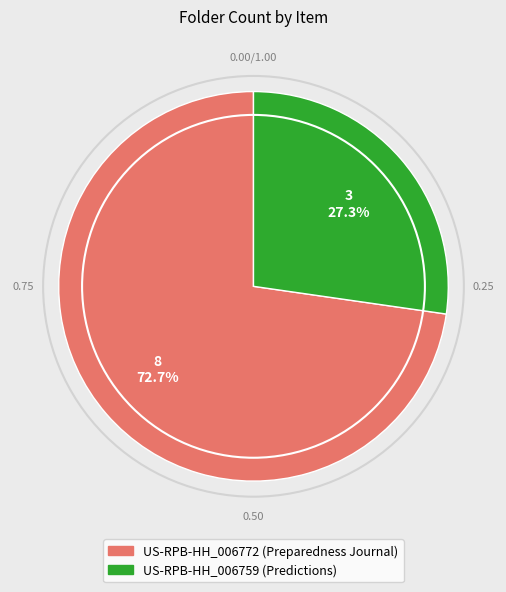

Is there a majority slice in this chart?

Yes